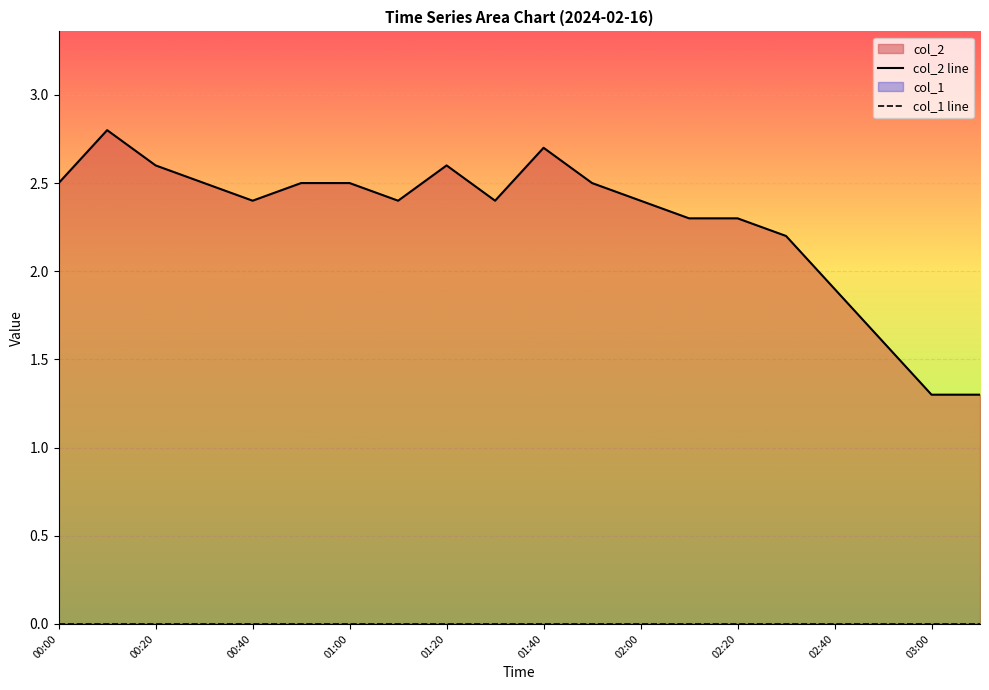

What is the value of the col_2 line point at the 2nd from the left?

2.8